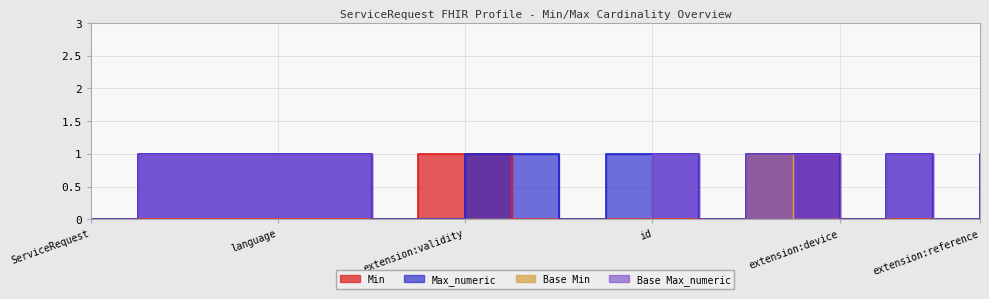

True or false: Max_numeric and Base Max_numeric cross at least once.

False